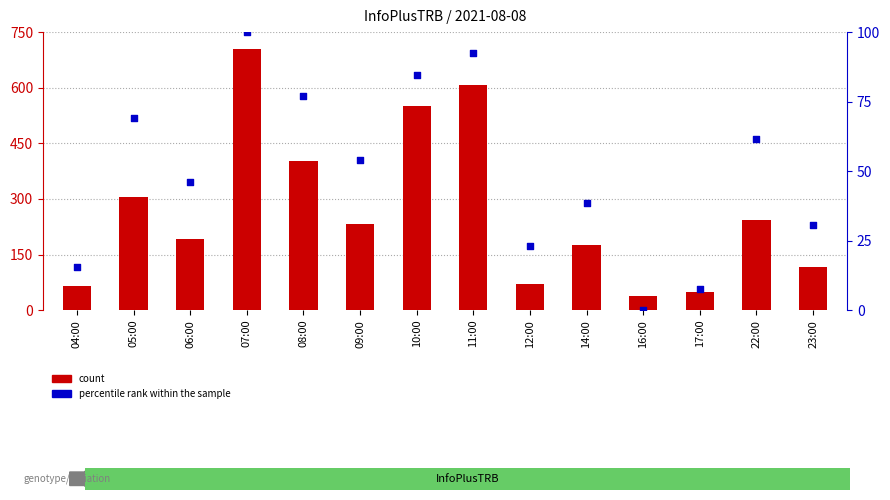

At which category is the sum across all series the highest?

07:00